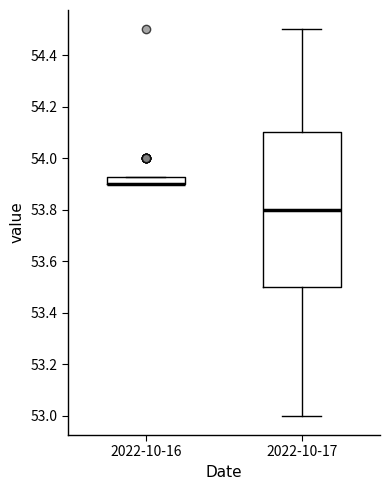

Where does the median line of the box for 2022-10-17 sit on the y-axis? The values are not printed on the chart, so give them approximately, as read against the axis.

53.80